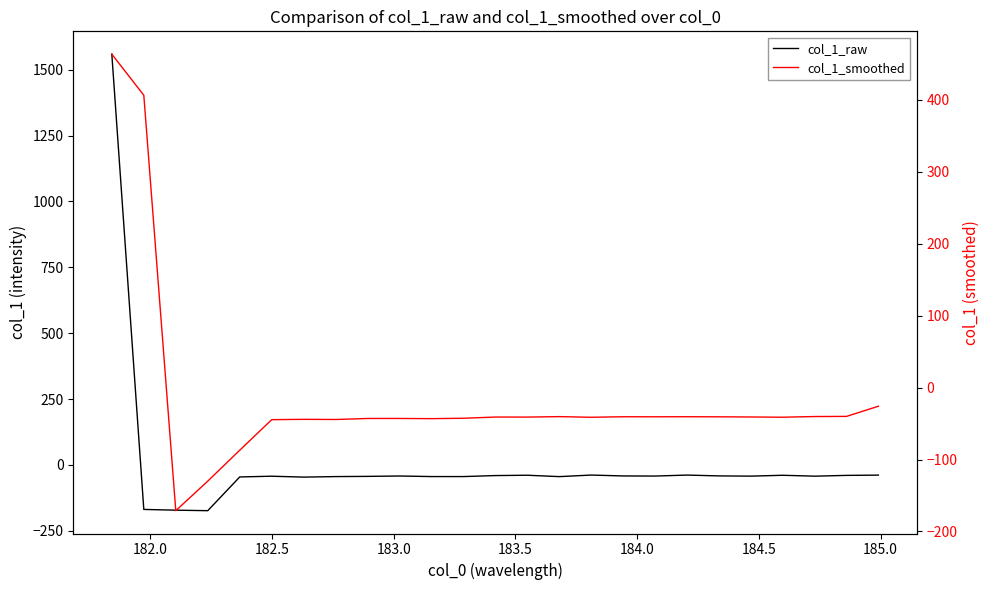

How many series are shown in this chart?

2